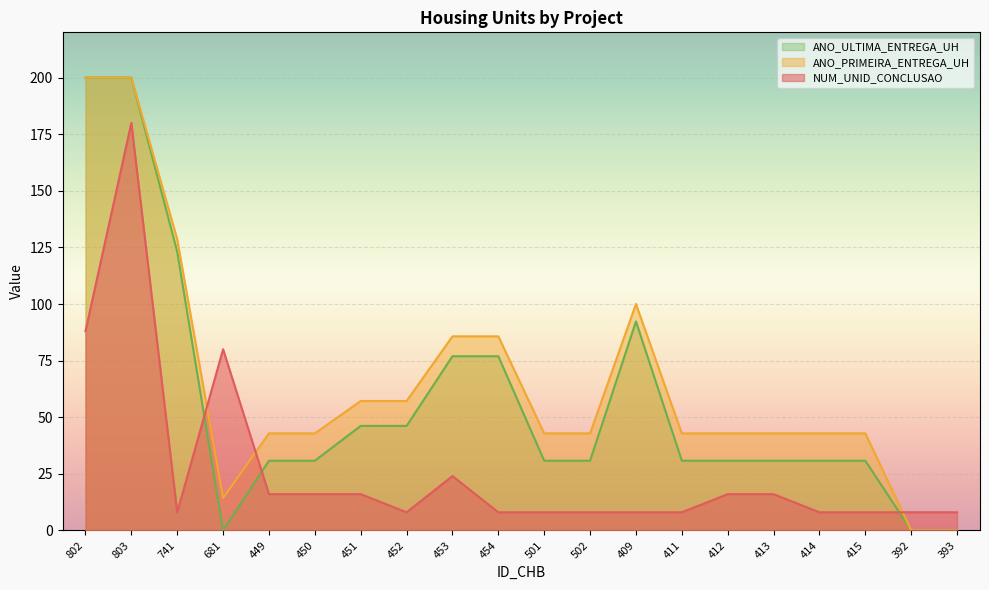

Does the chart display data point markers on the line(s)?

No